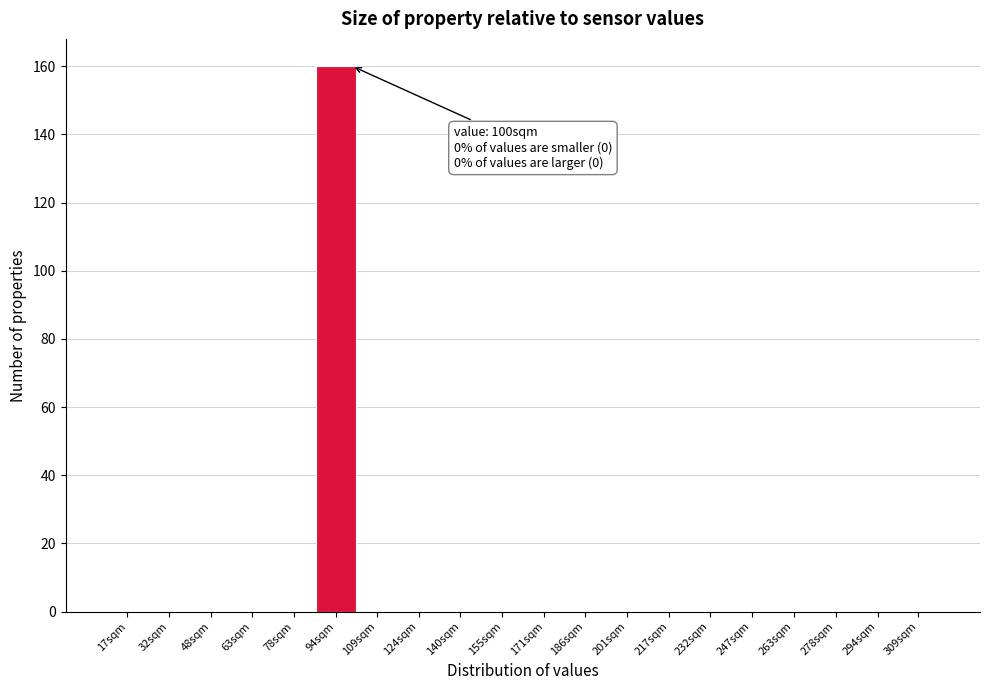

Reading left to right, what are all the values shown in this chart?

17sqm=0	32sqm=0	48sqm=0	63sqm=0	78sqm=0	94sqm=160	109sqm=0	124sqm=0	140sqm=0	155sqm=0	171sqm=0	186sqm=0	201sqm=0	217sqm=0	232sqm=0	247sqm=0	263sqm=0	278sqm=0	294sqm=0	309sqm=0